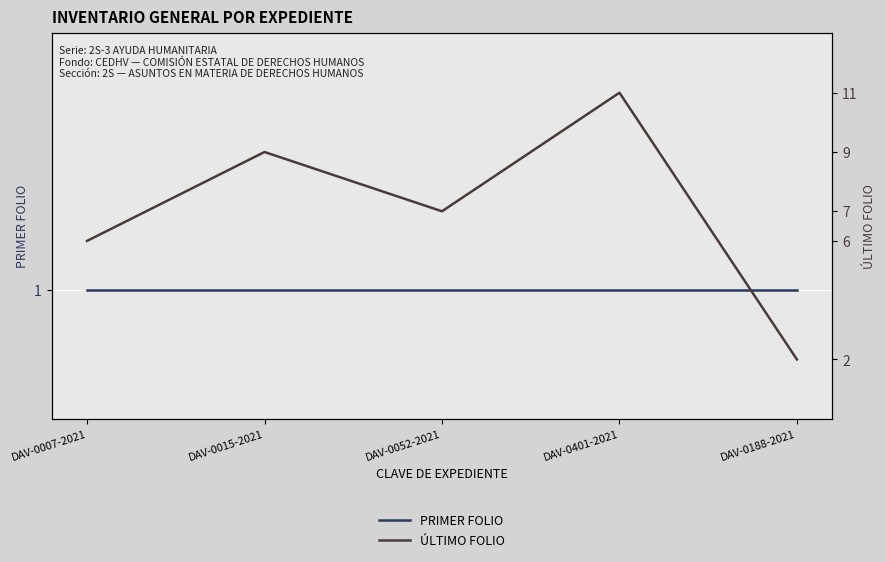

The value of ÚLTIMO FOLIO at DAV-0401-2021 is 3. True or false?

False